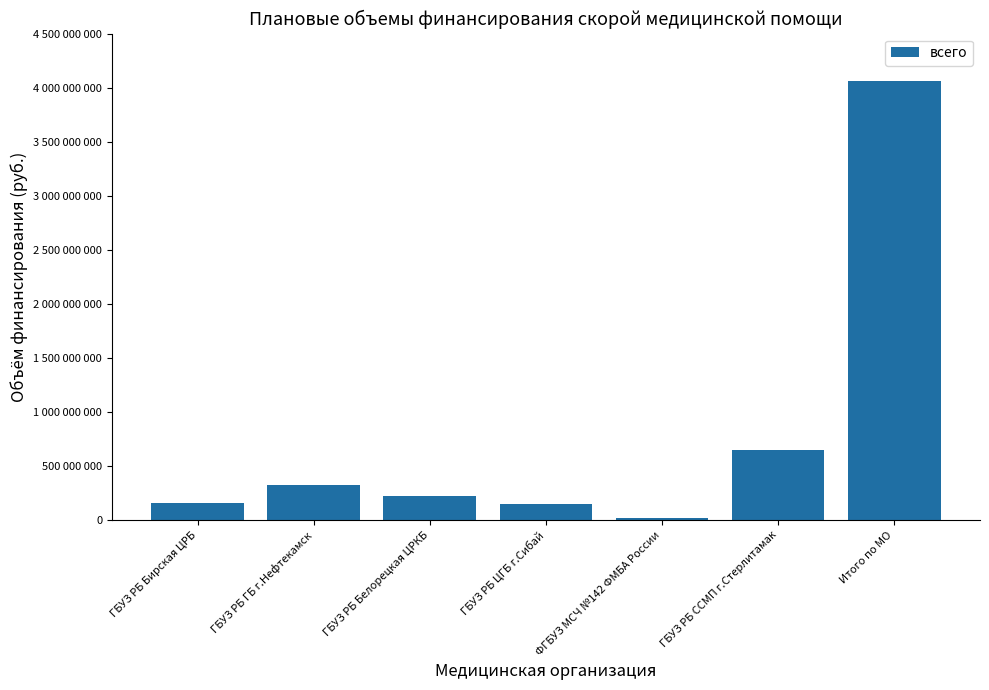

Are the bars horizontal?

No